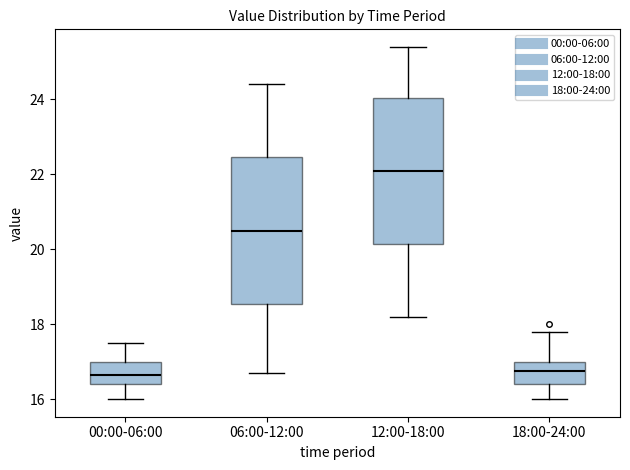

Reading left to right, read every box against the y-axis: the position of its median line, the range the box covers, and the ends of its whiskers. The values are not printed on the chart, so give them approximately, as read against the axis.

00:00-06:00: median 16.6, box 16.4 to 17.0, whiskers 16.0 to 17.6
06:00-12:00: median 20.6, box 18.6 to 22.4, whiskers 16.8 to 24.4
12:00-18:00: median 22.2, box 20.2 to 24.0, whiskers 18.2 to 25.4
18:00-24:00: median 16.8, box 16.4 to 17.0, whiskers 16.0 to 17.8